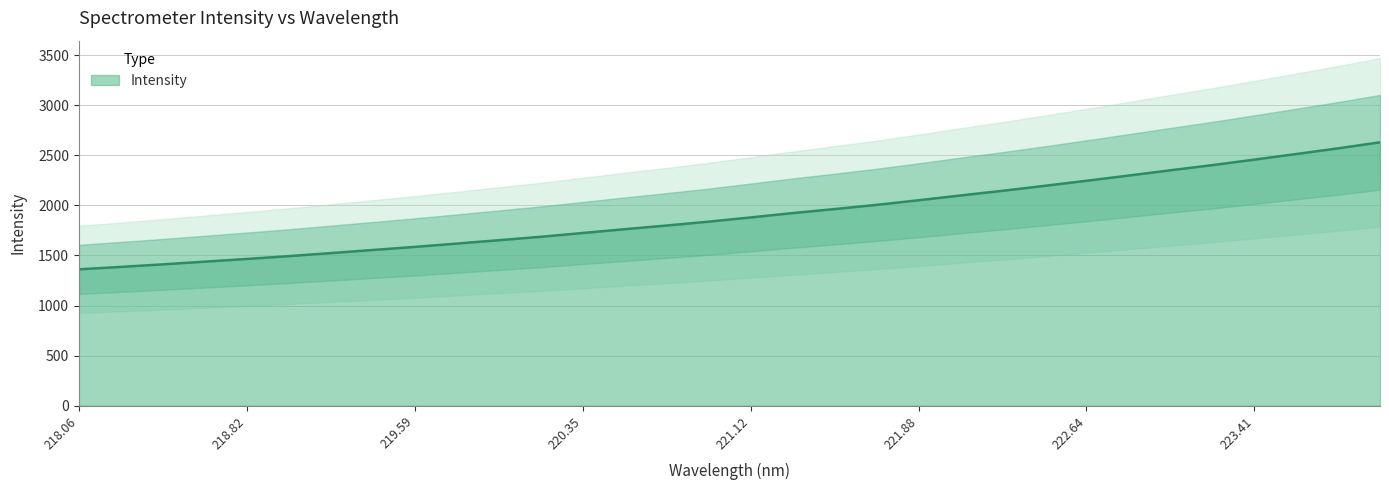

What is the smallest value displayed?

1361.4